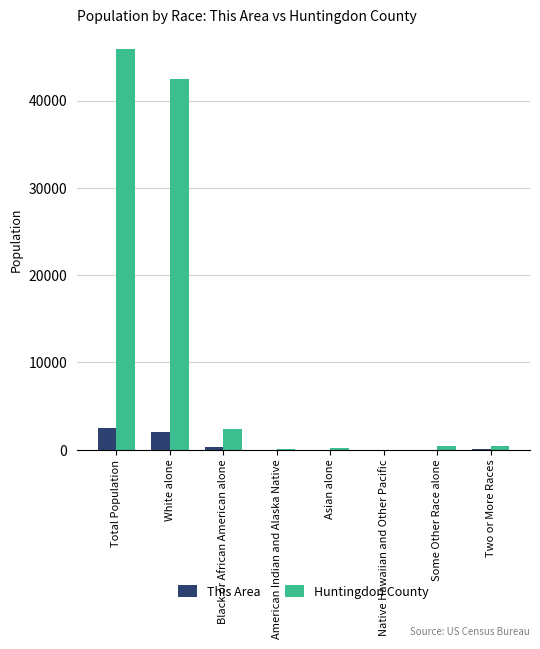

Is the value of Huntingdon County at Some Other Race alone greater than the value of This Area at White alone?

No